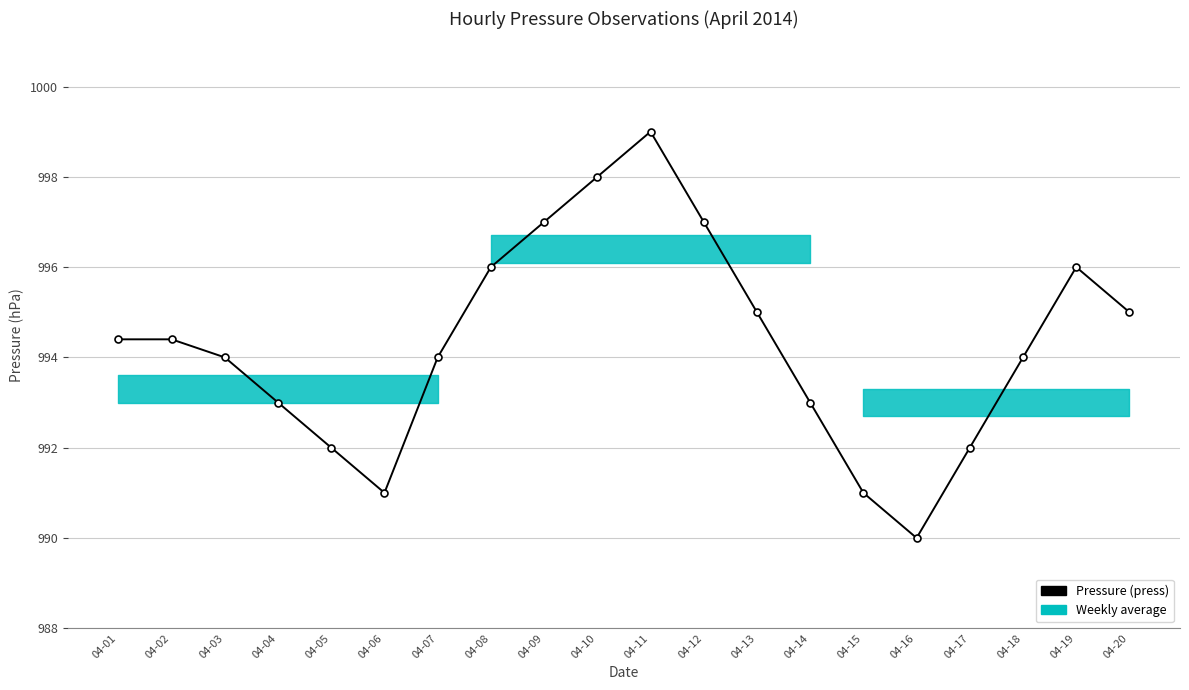

What is the value of the 10th point from the left?

998.0